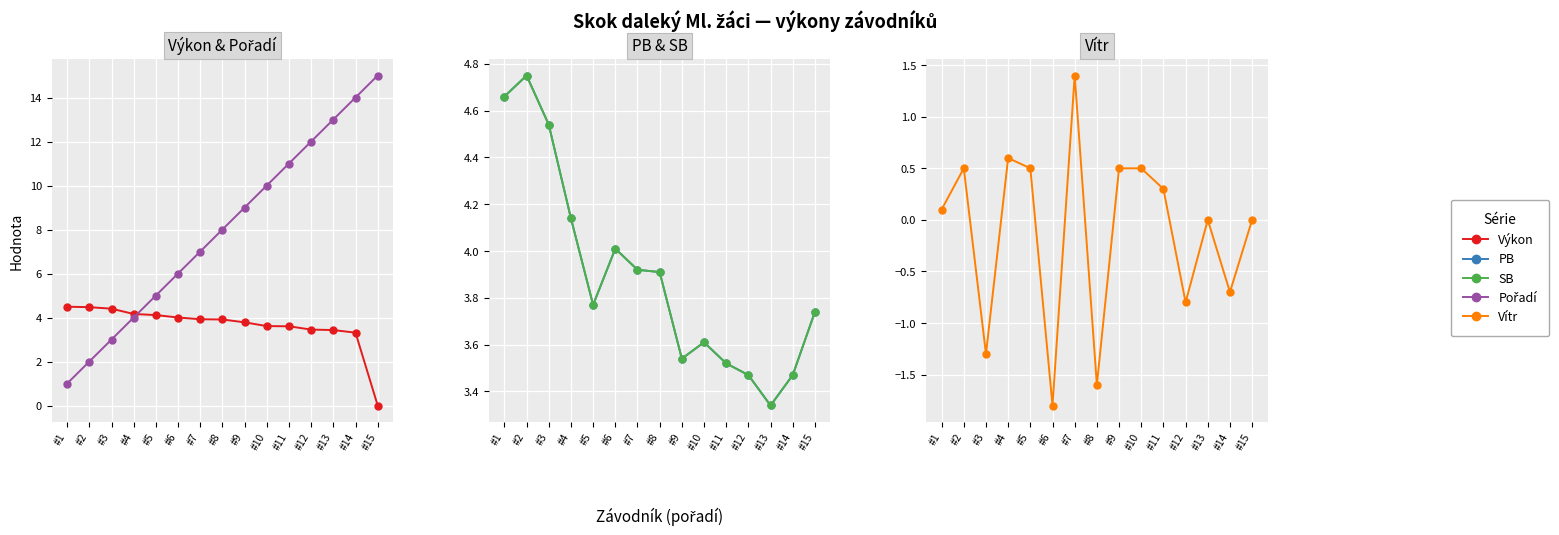

Which category has the highest value across all series?

#15